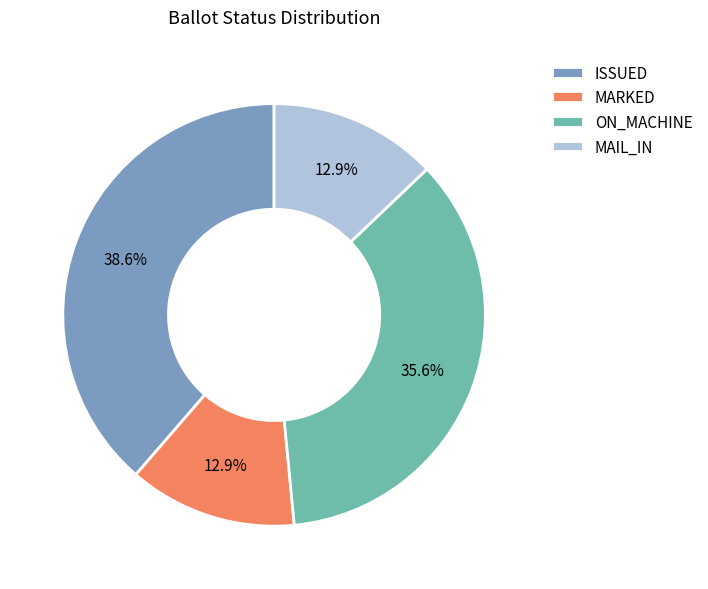

Is MAIL_IN the majority of the pie?

No